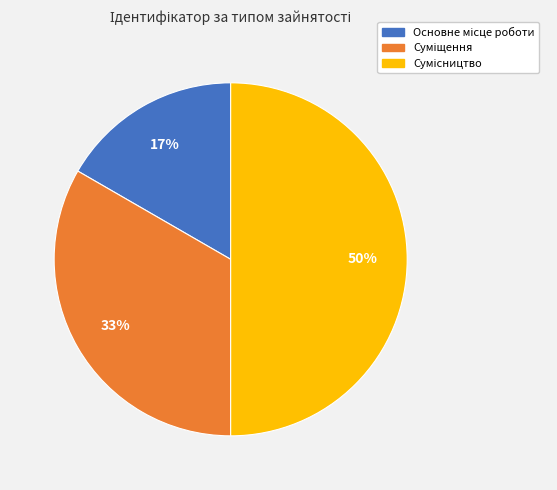

To the nearest percent, what is the average slice percentage?

33%